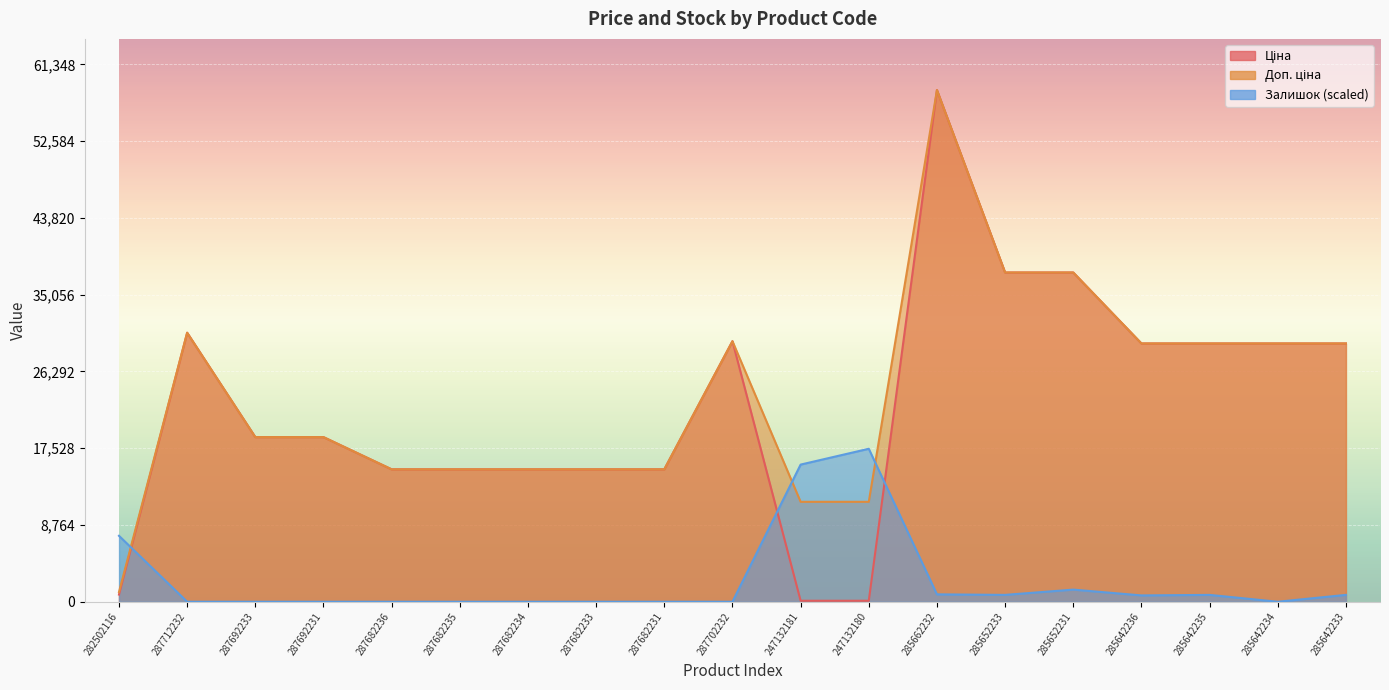

What is the highest value of the Ціна series?

58426.5